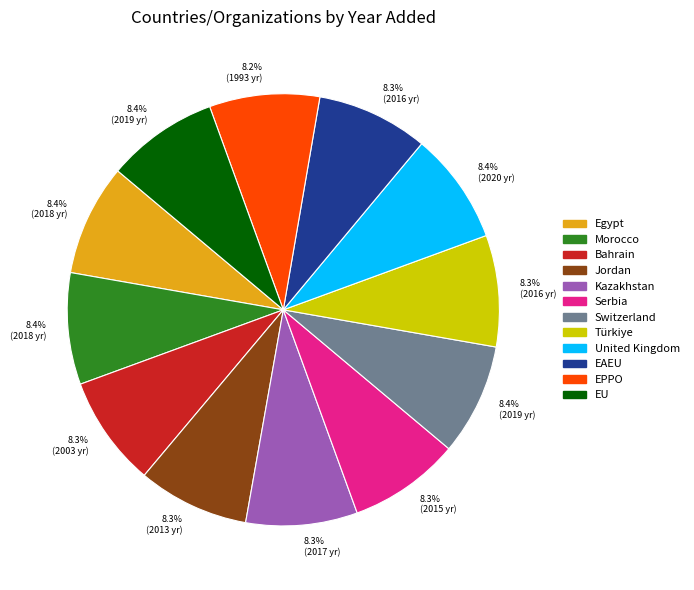

To the nearest percent, what percentage of the pie is Bahrain?

8%